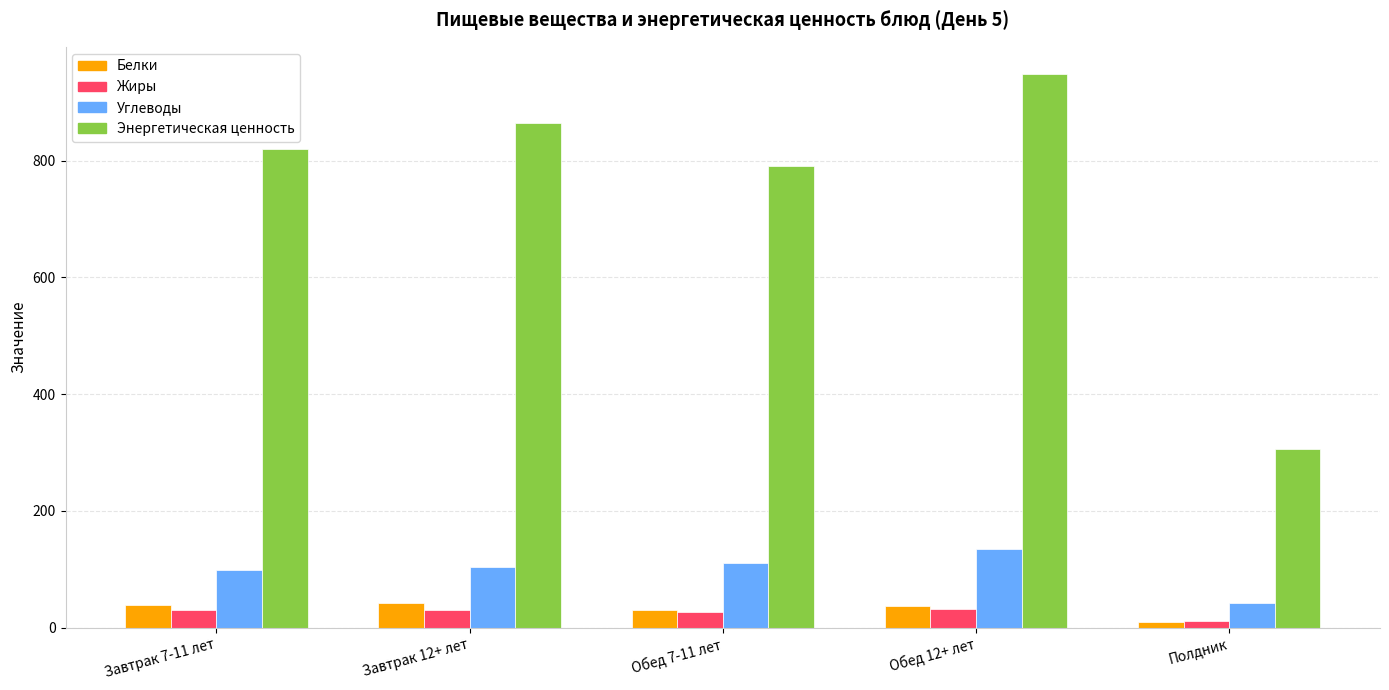

Which series has the widest spread of values?

Энергетическая ценность